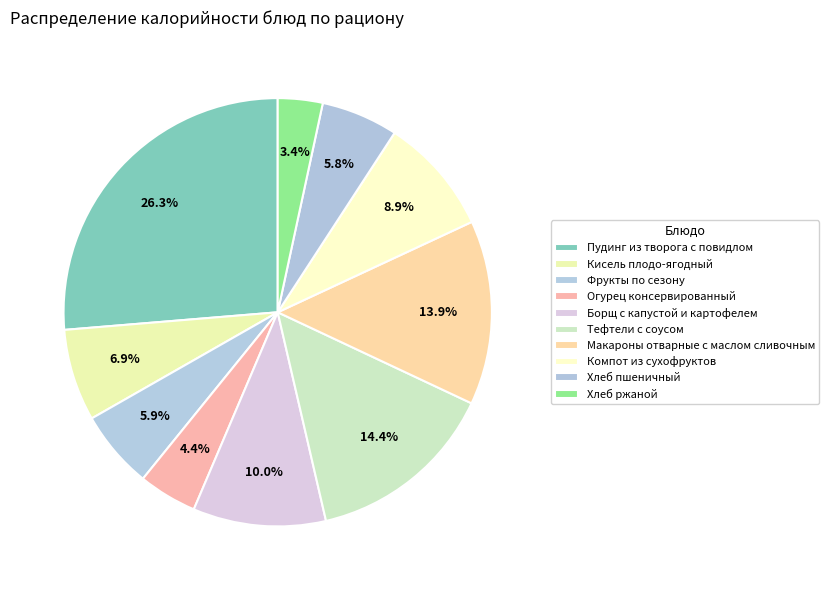

Does Компот из сухофруктов account for over 50% of the chart?

No